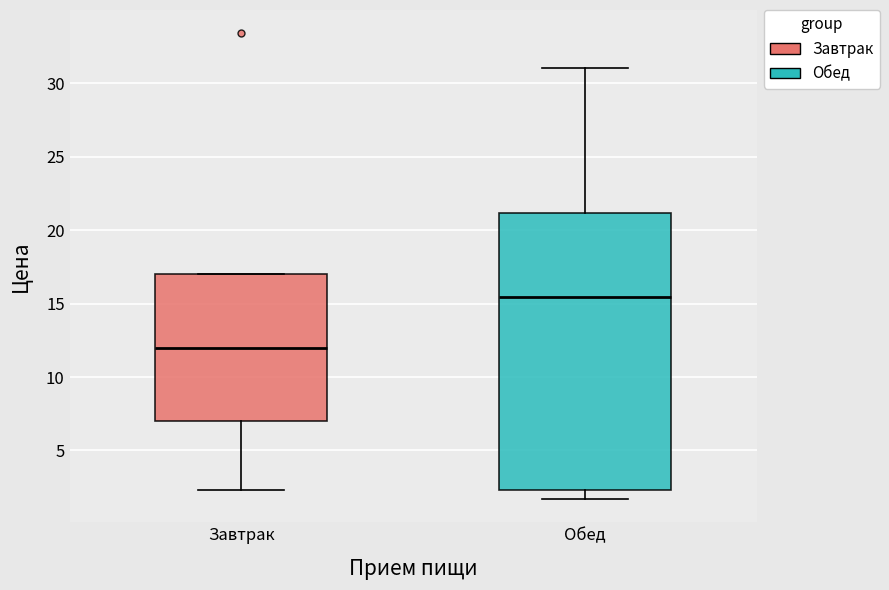

Which box has the lowest median line?

Завтрак